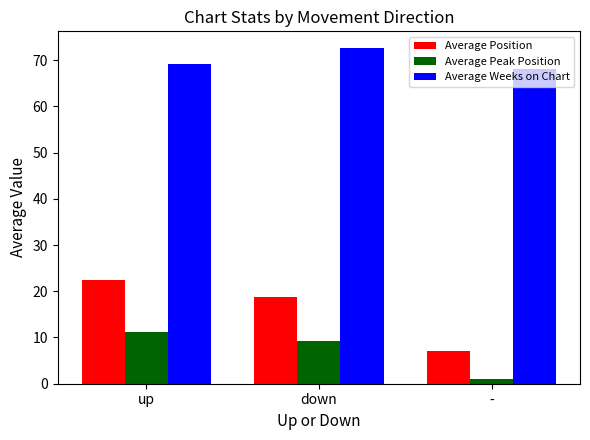

What value does the Average Position series have at -?

7.0